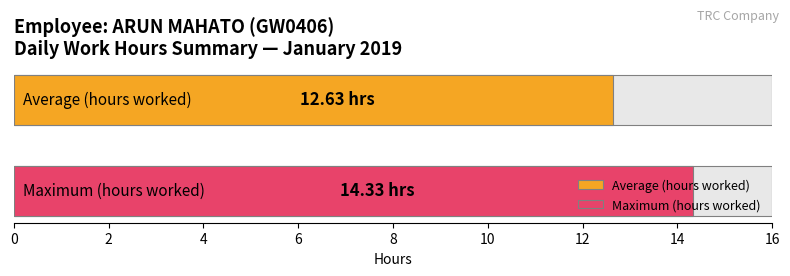

What is the maximum value shown in the chart?

14.3